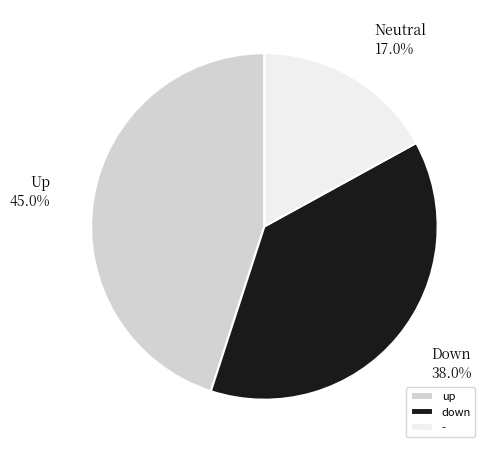

Does down account for over 50% of the chart?

No